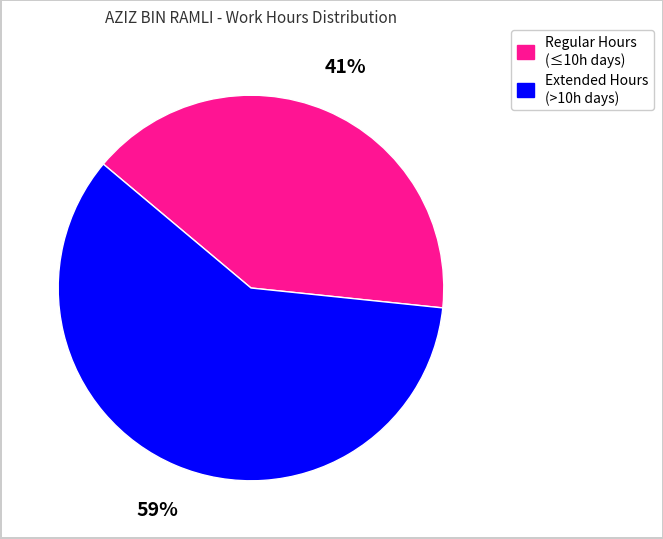

Is there any slice that represents more than half of the pie?

Yes